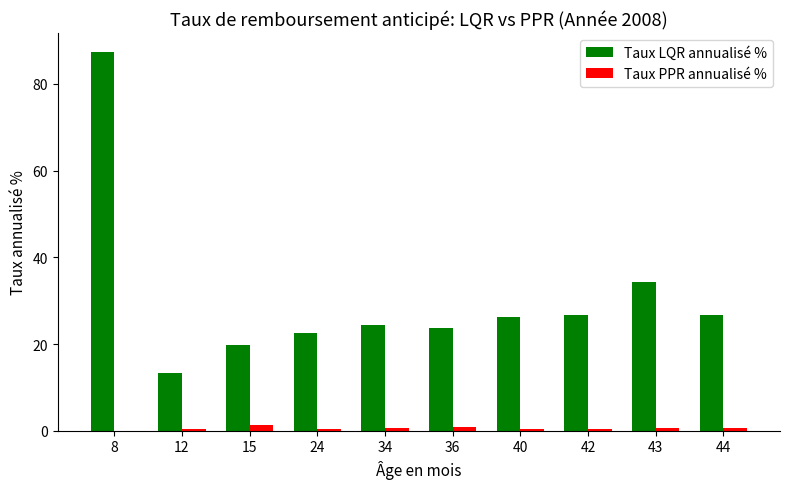

How many series are shown in this chart?

2